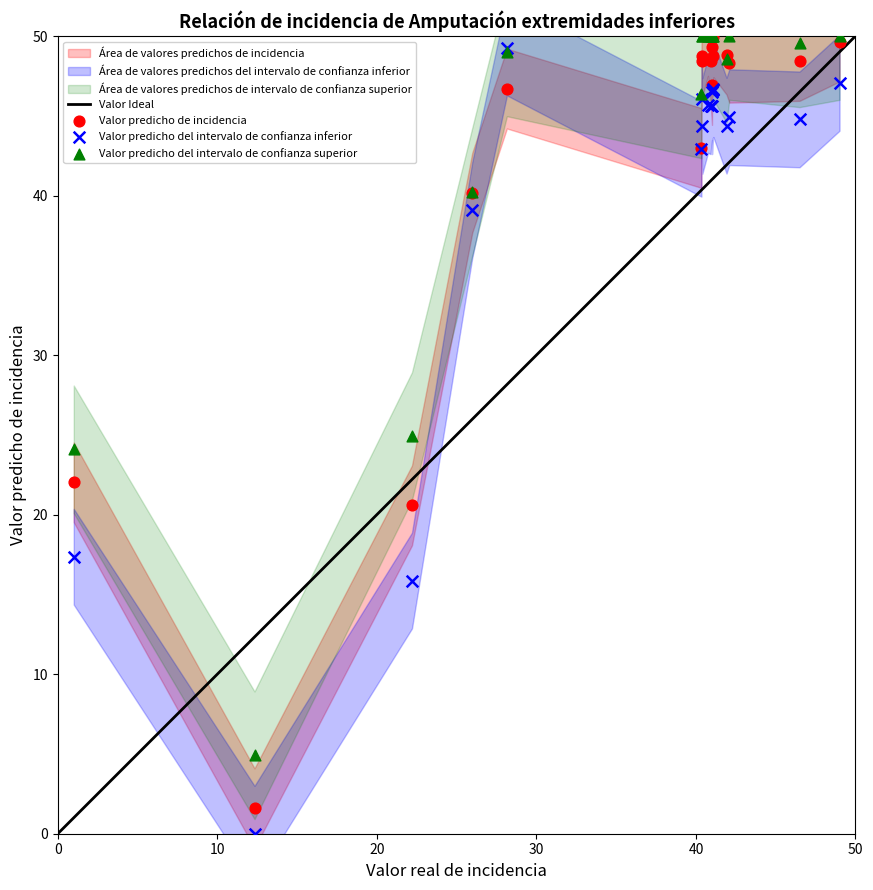

In the Valor predicho del intervalo de confianza superior series, what Y value is closest to 27?

24.9